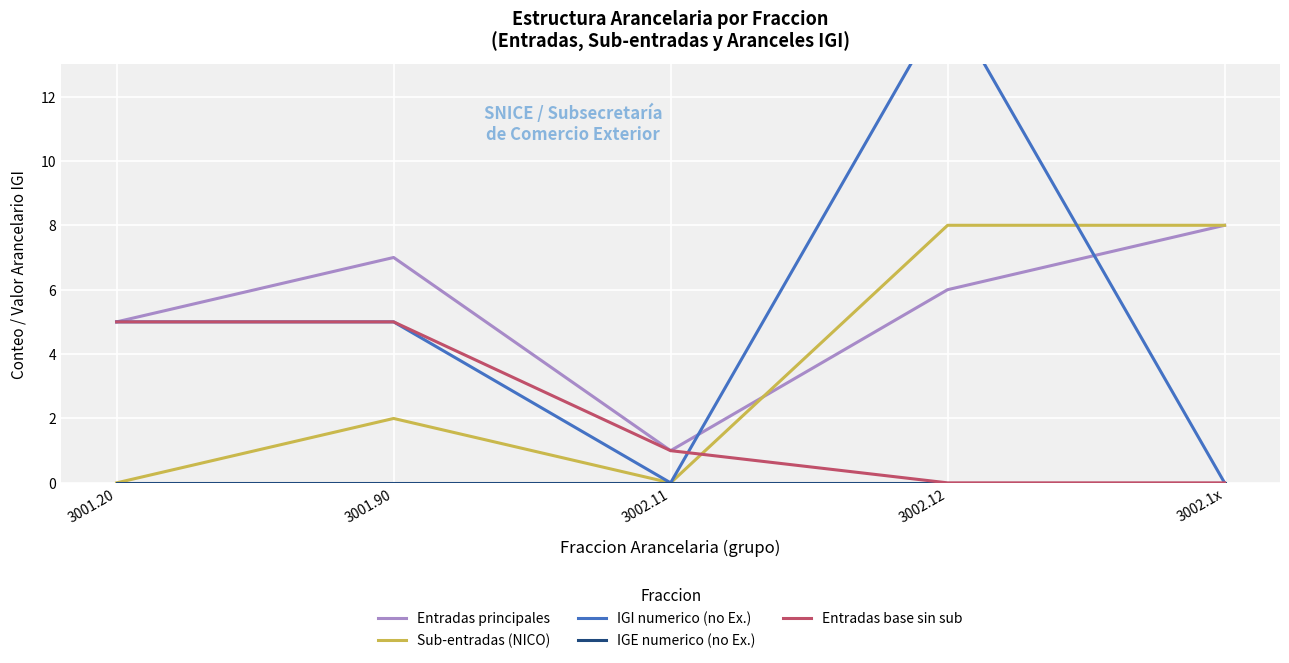

How many times do IGI numerico (no Ex.) and Entradas principales cross each other?

2